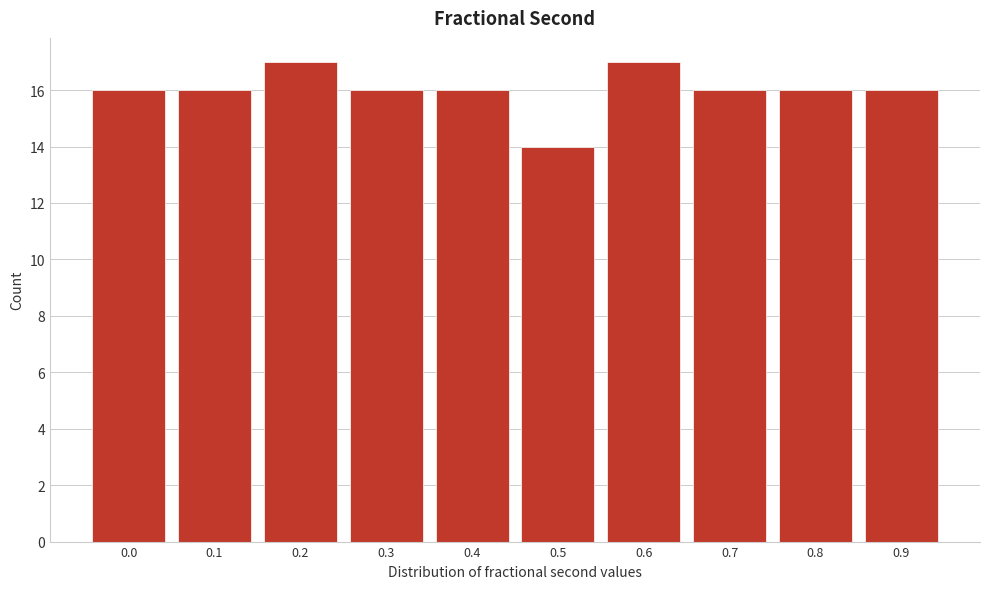

Reading right to left, transcribe all the data shown in this chart.

16	16	16	17	14	16	16	17	16	16